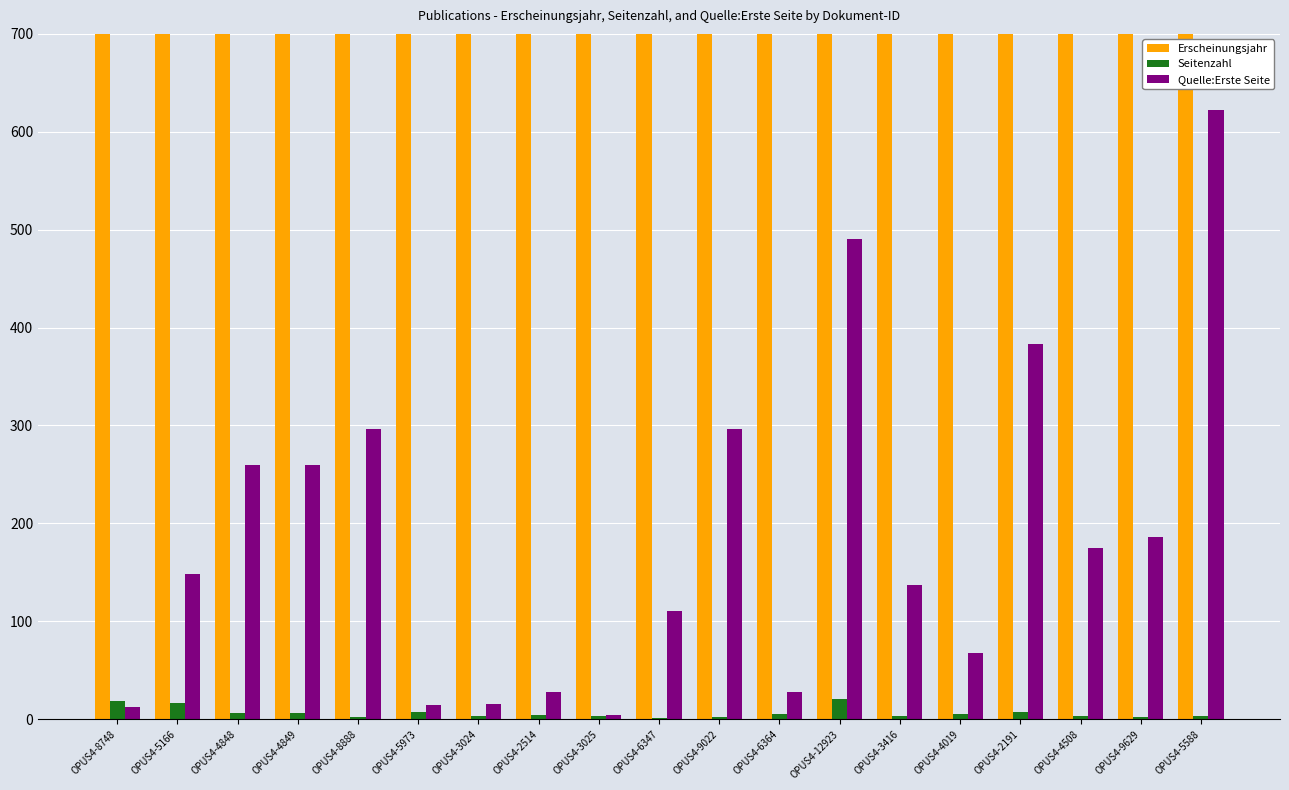

At which label is Seitenzahl closest to 11?

OPUS4-5973